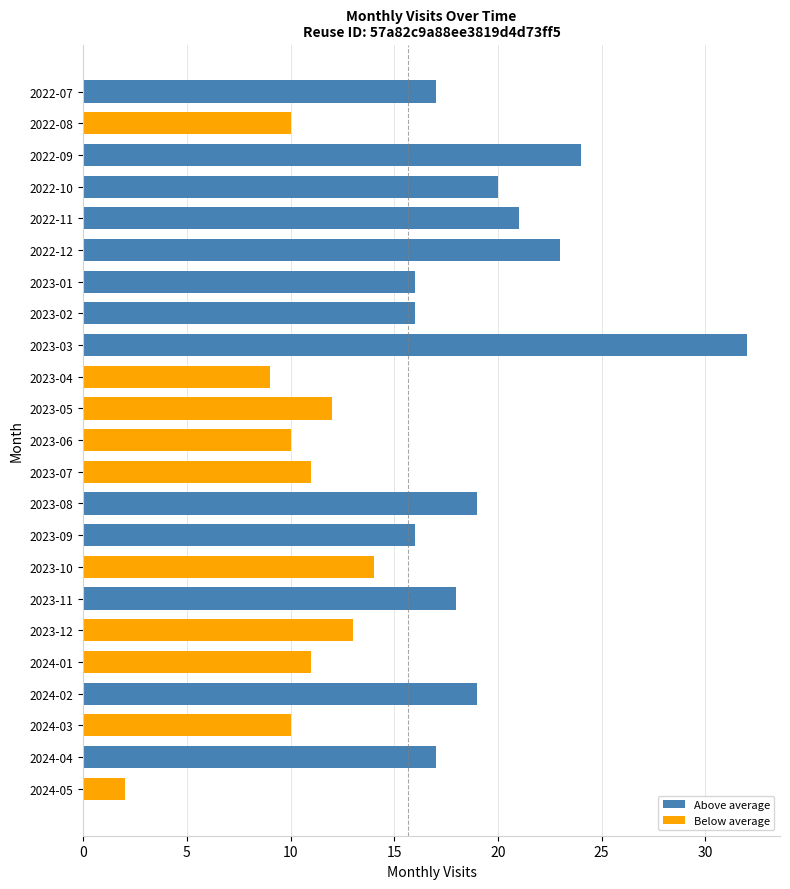

What is the smallest value displayed?

2